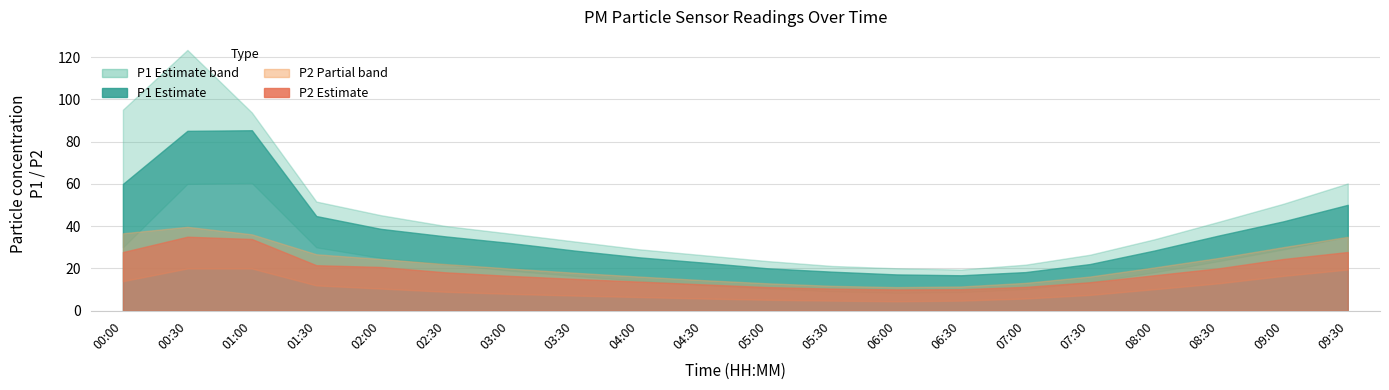

What is the label of the 15th point from the left?

07:00